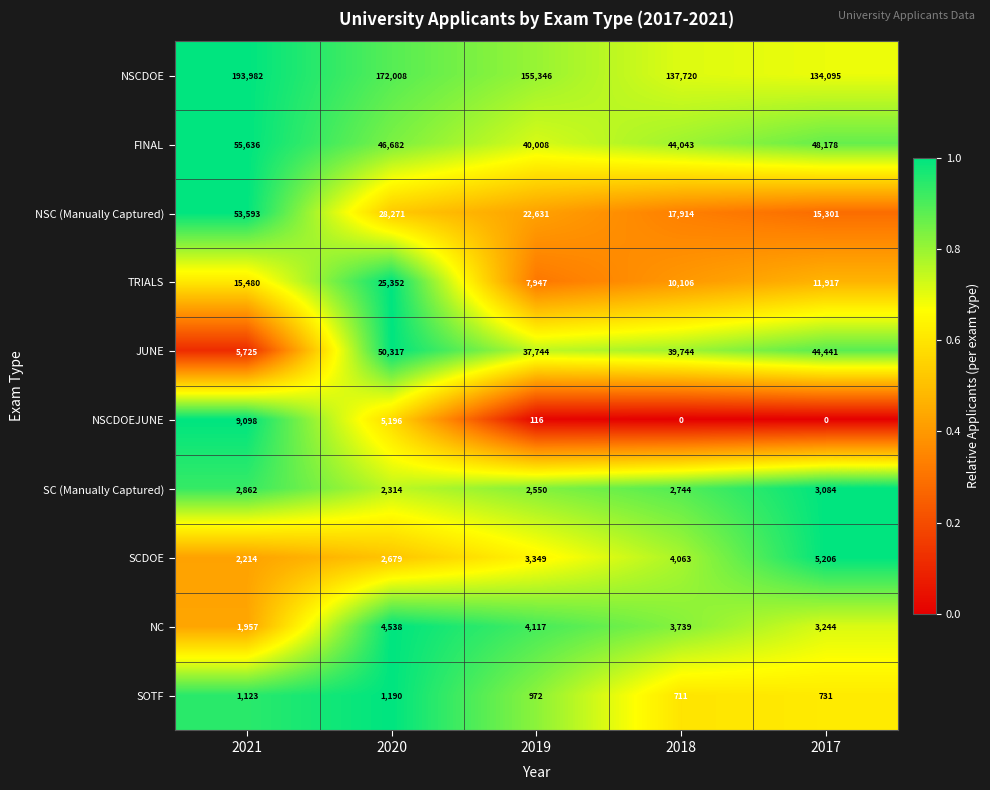

What is the difference between the SC (Manually Captured) values at 2020 and 2021?

548